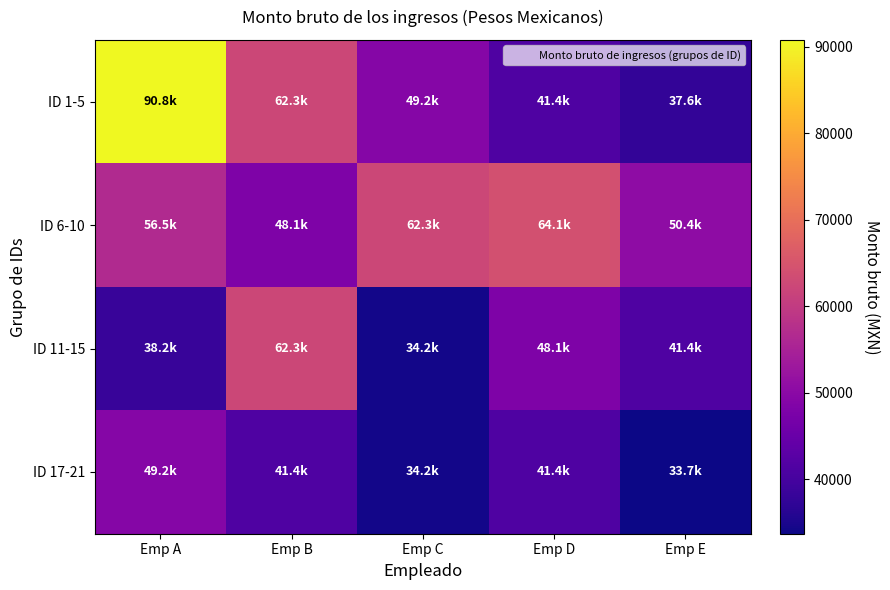

Reading left to right, transcribe all the data shown in this chart.

ID 1-5: Emp A=90776.3	Emp B=62310.3	Emp C=49231.3	Emp D=41356.7	Emp E=37579.5
ID 6-10: Emp A=56507.8	Emp B=48068.1	Emp C=62310.3	Emp D=64135.9	Emp E=50440.8
ID 11-15: Emp A=38243.3	Emp B=62310.3	Emp C=34167.8	Emp D=48068.1	Emp E=41356.7
ID 17-21: Emp A=49231.3	Emp B=41356.7	Emp C=34167.9	Emp D=41356.7	Emp E=33673.3